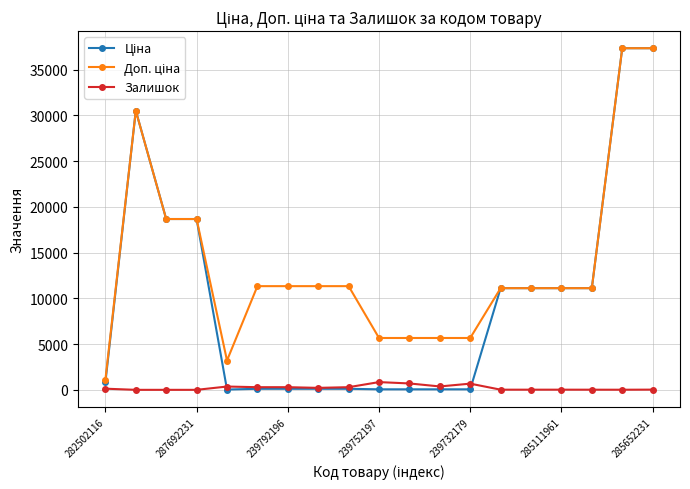

True or false: Залишок has more than 1 points higher than both neighbors.

True